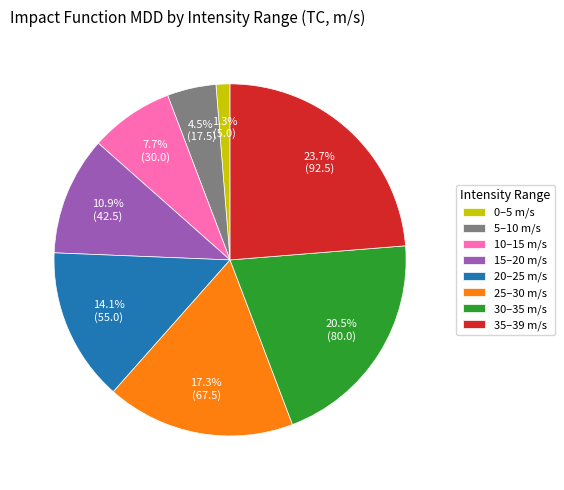

Do 35–39 m/s and 5–10 m/s together represent more than half of the pie?

No